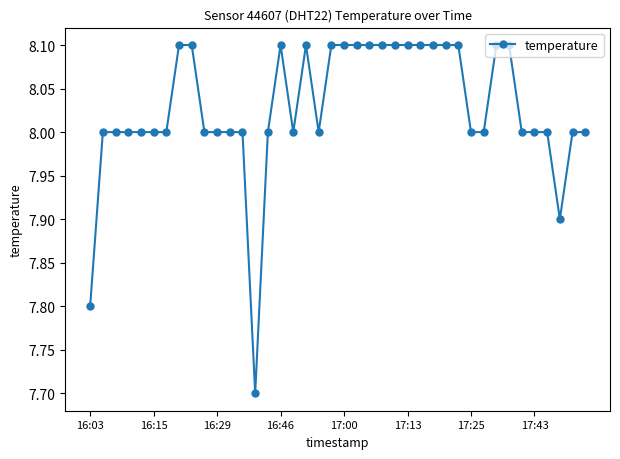

What is the difference between the maximum and minimum values?

0.4